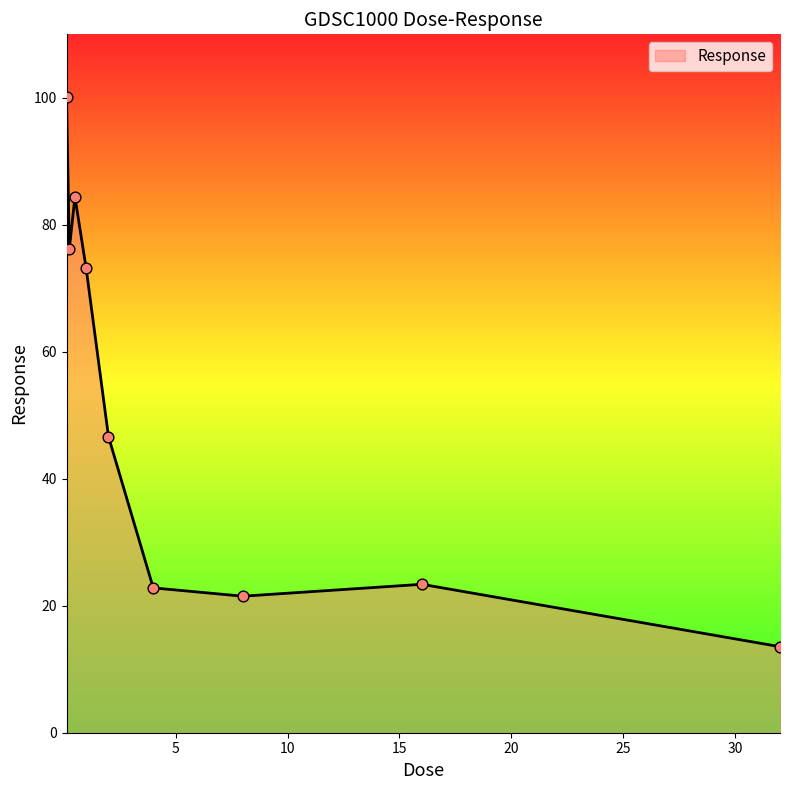

What is the difference between the maximum and minimum values?

86.6